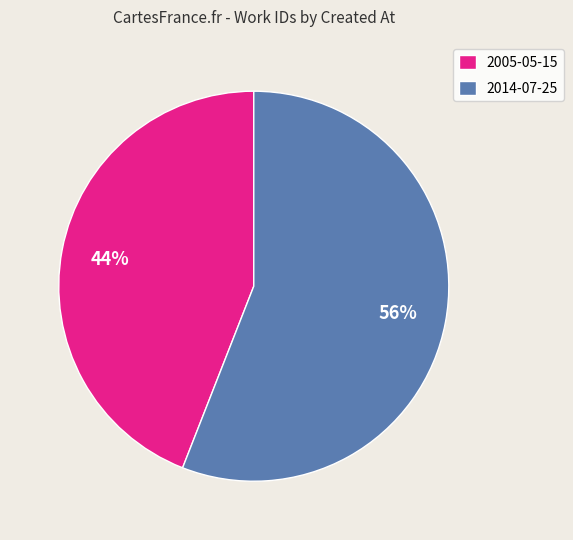

Combined, do 2005-05-15 and 2014-07-25 account for over 50%?

Yes